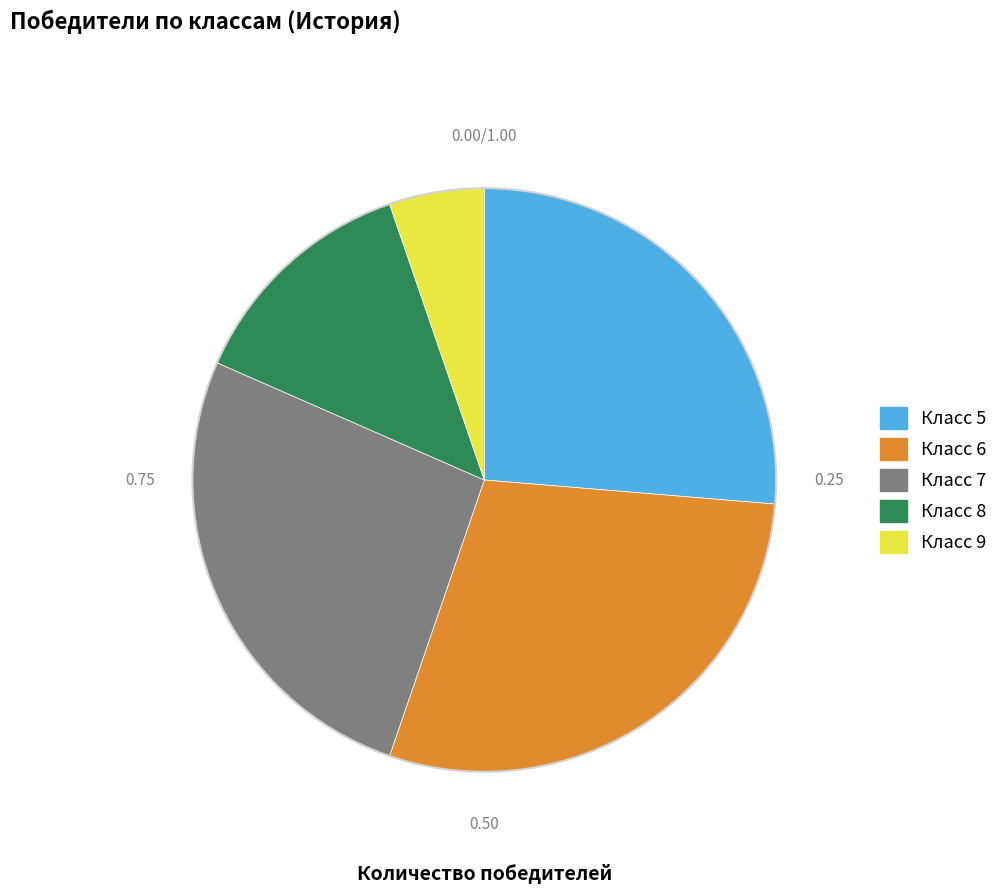

Does any single category account for the majority?

No